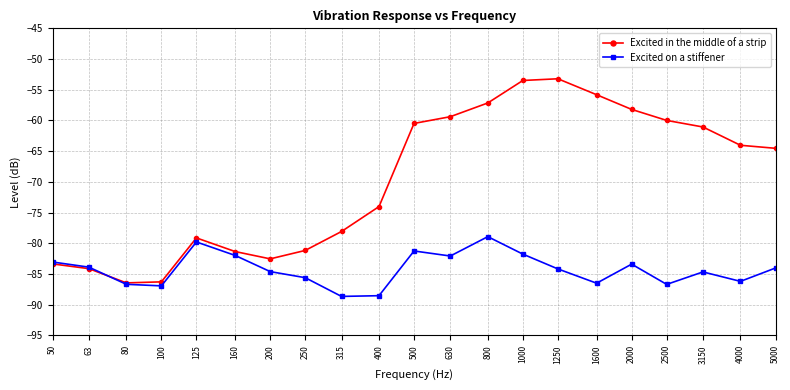

True or false: Excited on a stiffener has more than 1 points higher than both neighbors.

True